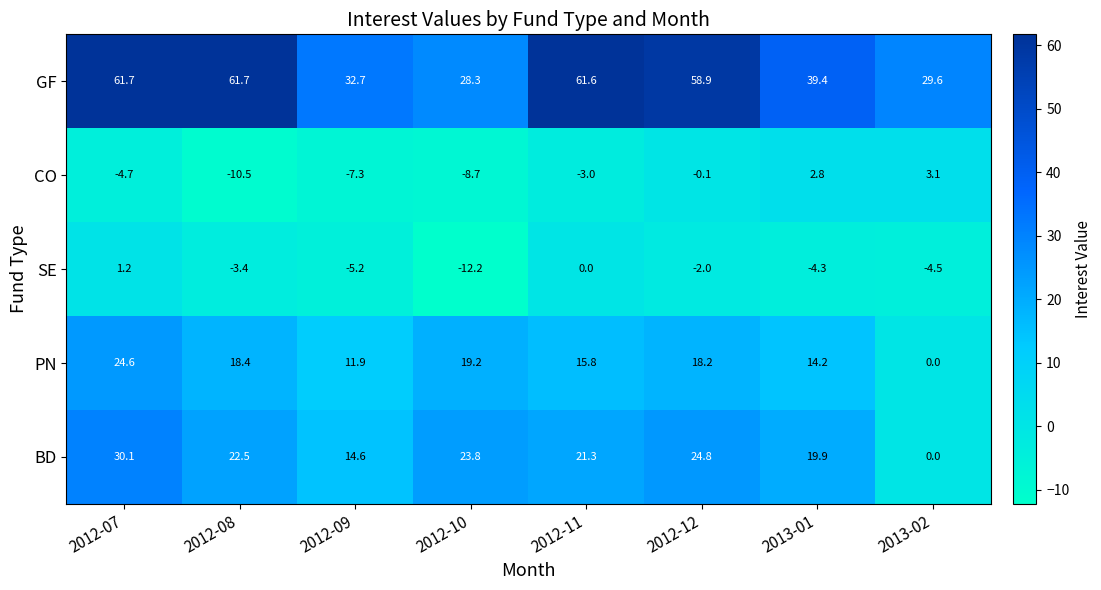

What is the sum of all GF values?

373.9